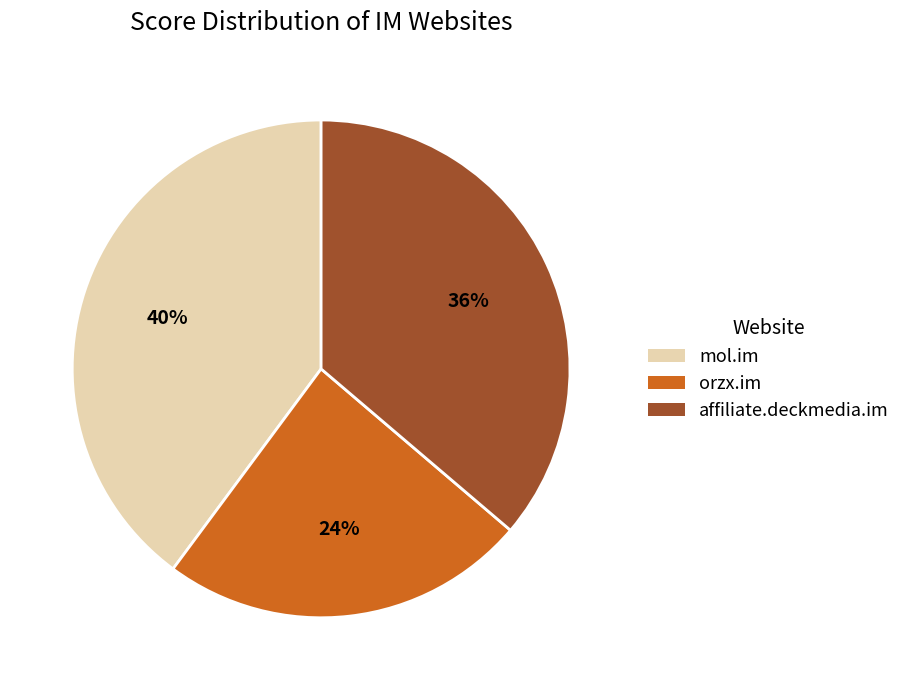

Rank the categories by value from lowest to highest.

orzx.im, affiliate.deckmedia.im, mol.im